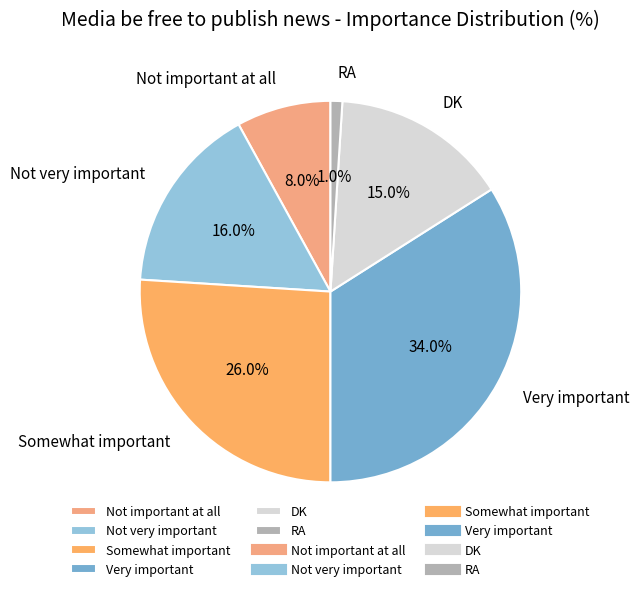

To the nearest percent, what is the difference between the Not important at all and DK slice percentages?

7%